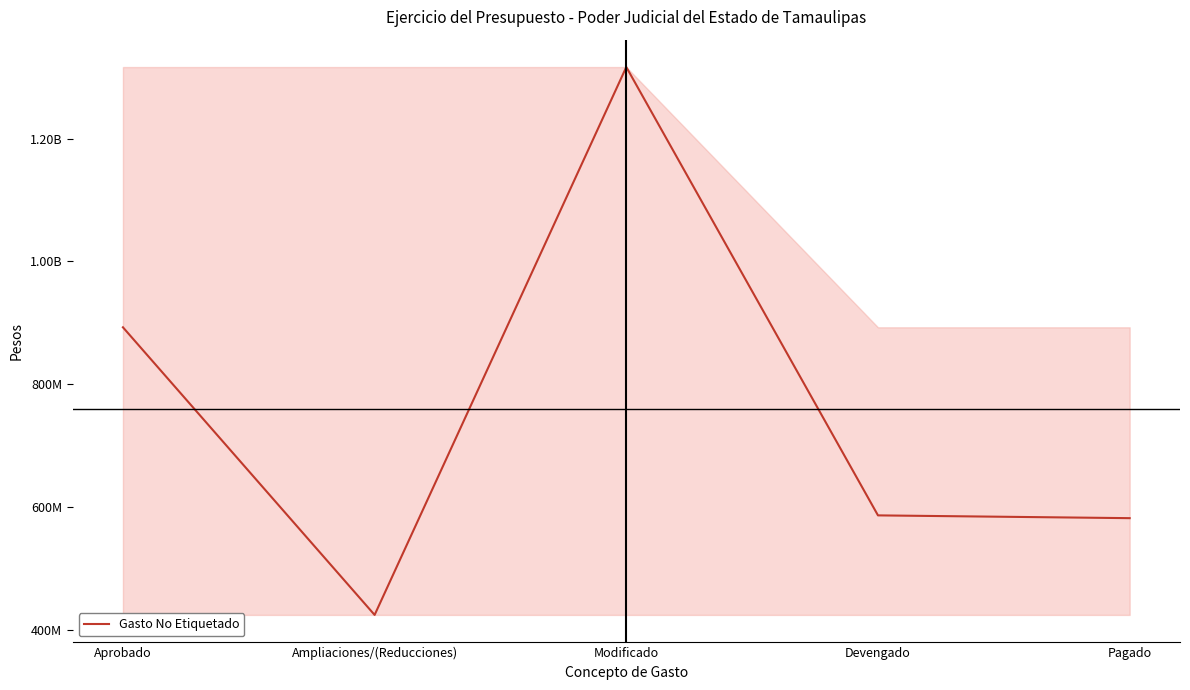

Does the chart display data point markers on the line(s)?

No